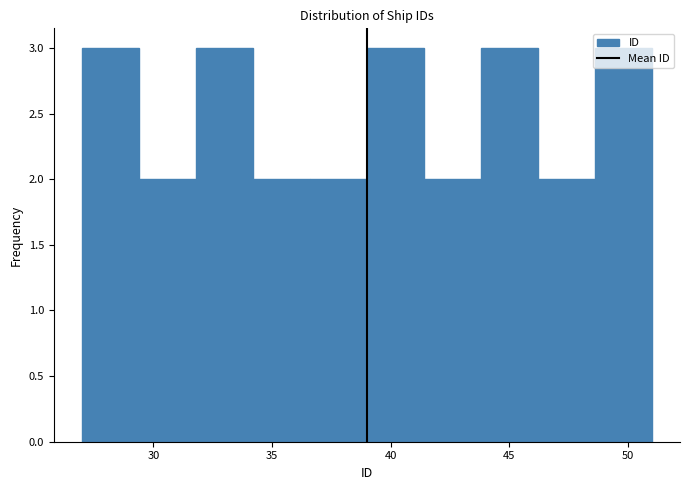

How tall is the bar that spans 27.0 to 29.4 on the x-axis? Neither the bar edges nor the heights are printed on the chart, so give them approximately, as read against the axes.

3